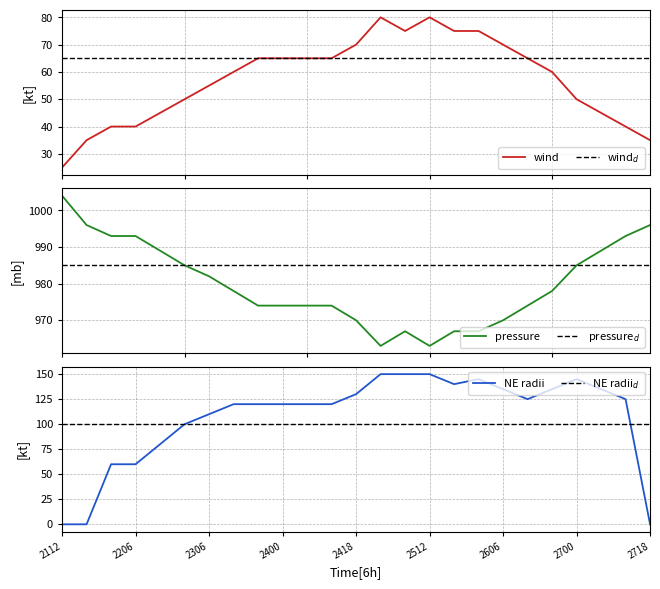

What is the highest value of the NE radii series?

150